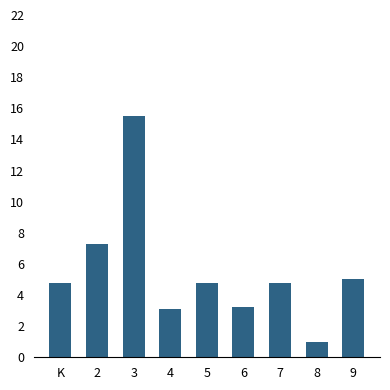

Where does the data first go above 4?

K